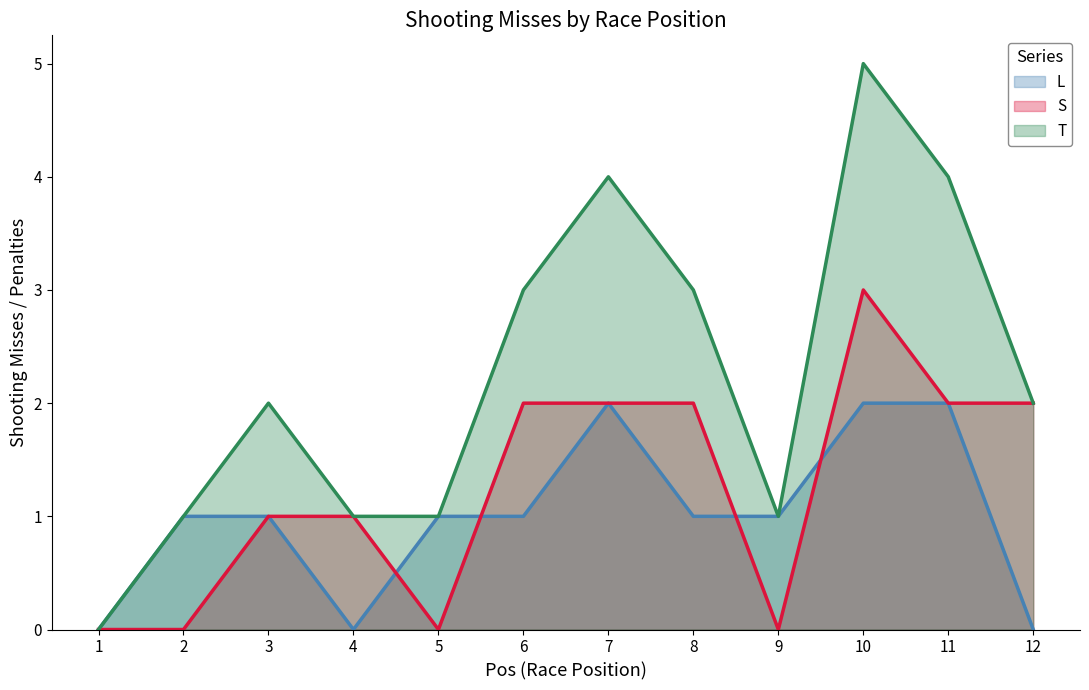

True or false: L and T intersect in this chart.

False